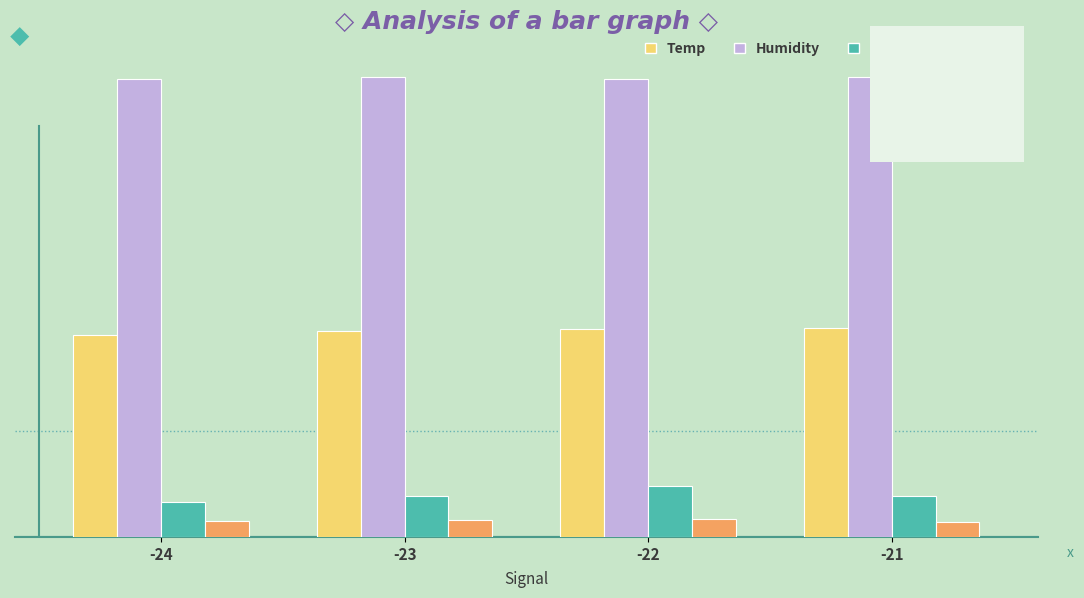

Between -24 and -23, which series saw the biggest shift?

SDS_P1